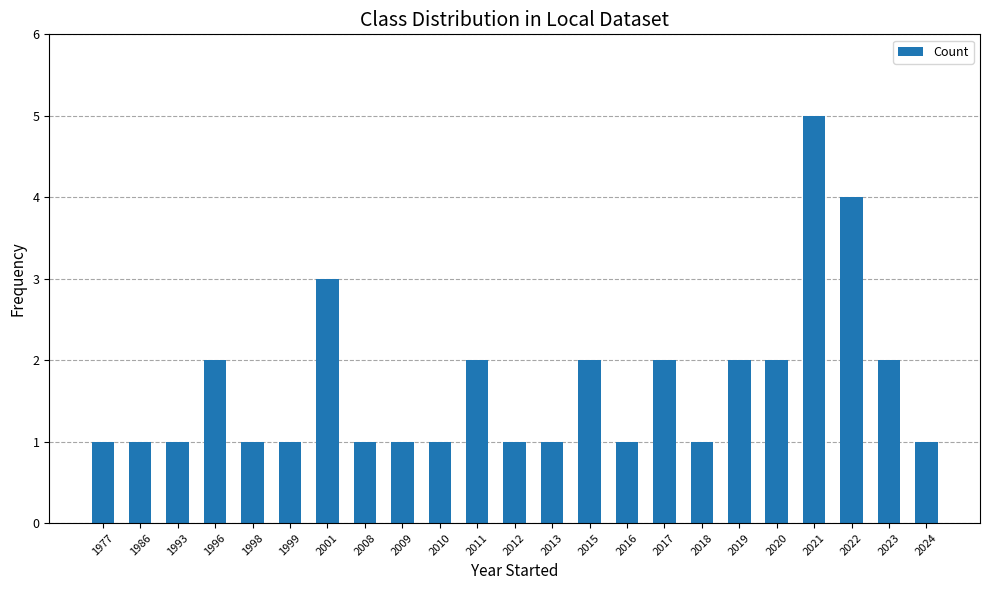

How many categories are shown in the chart?

23